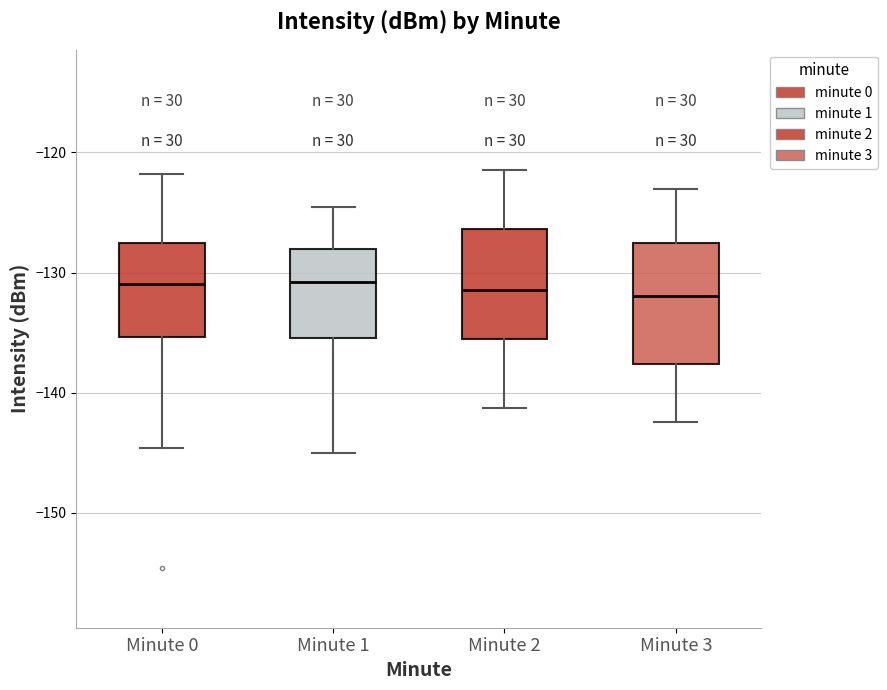

Reading left to right, read every box against the y-axis: the position of its median line, the range the box covers, and the ends of its whiskers. The values are not printed on the chart, so give them approximately, as read against the axis.

Minute 0: median -131, box -135 to -128, whiskers -145 to -122
Minute 1: median -131, box -135 to -128, whiskers -145 to -125
Minute 2: median -131, box -136 to -126, whiskers -141 to -121
Minute 3: median -132, box -138 to -128, whiskers -142 to -123